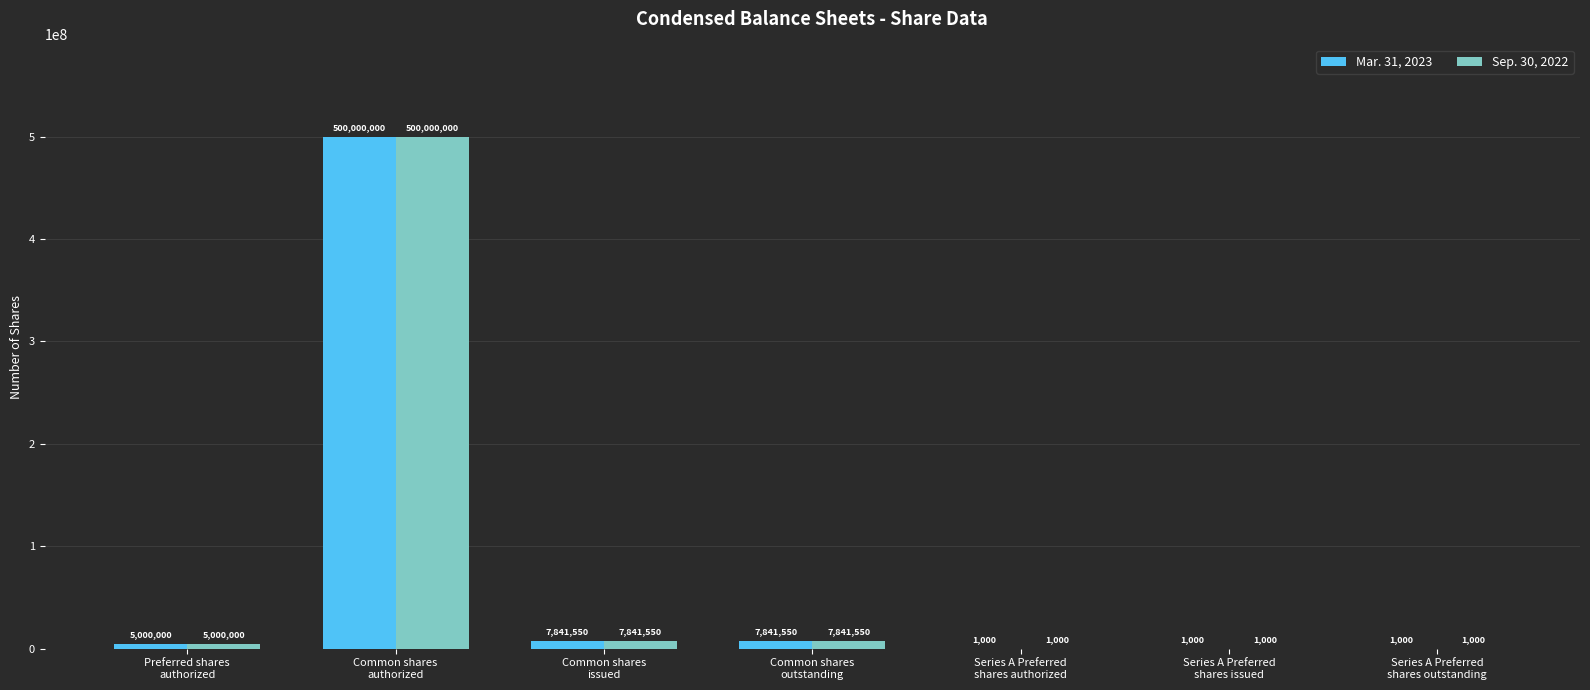

What is the sum of all Sep. 30, 2022 values?

520686100